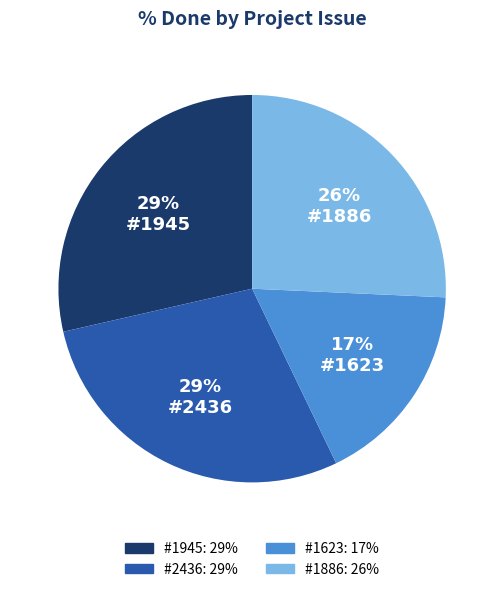

To the nearest percent, what is the average slice percentage?

25%